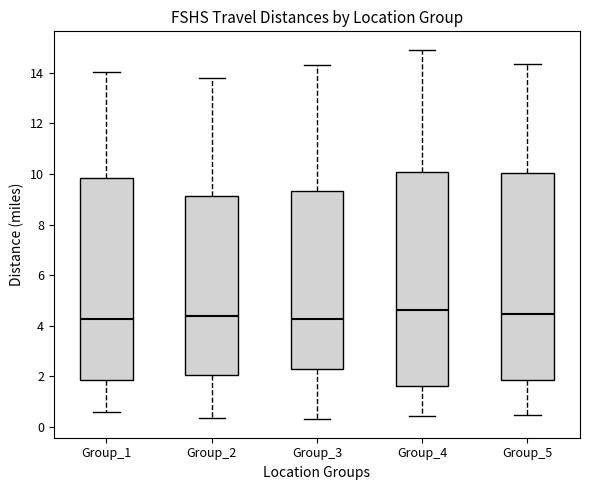

Which box is the tallest, from its lower edge to its upper edge?

Group_4